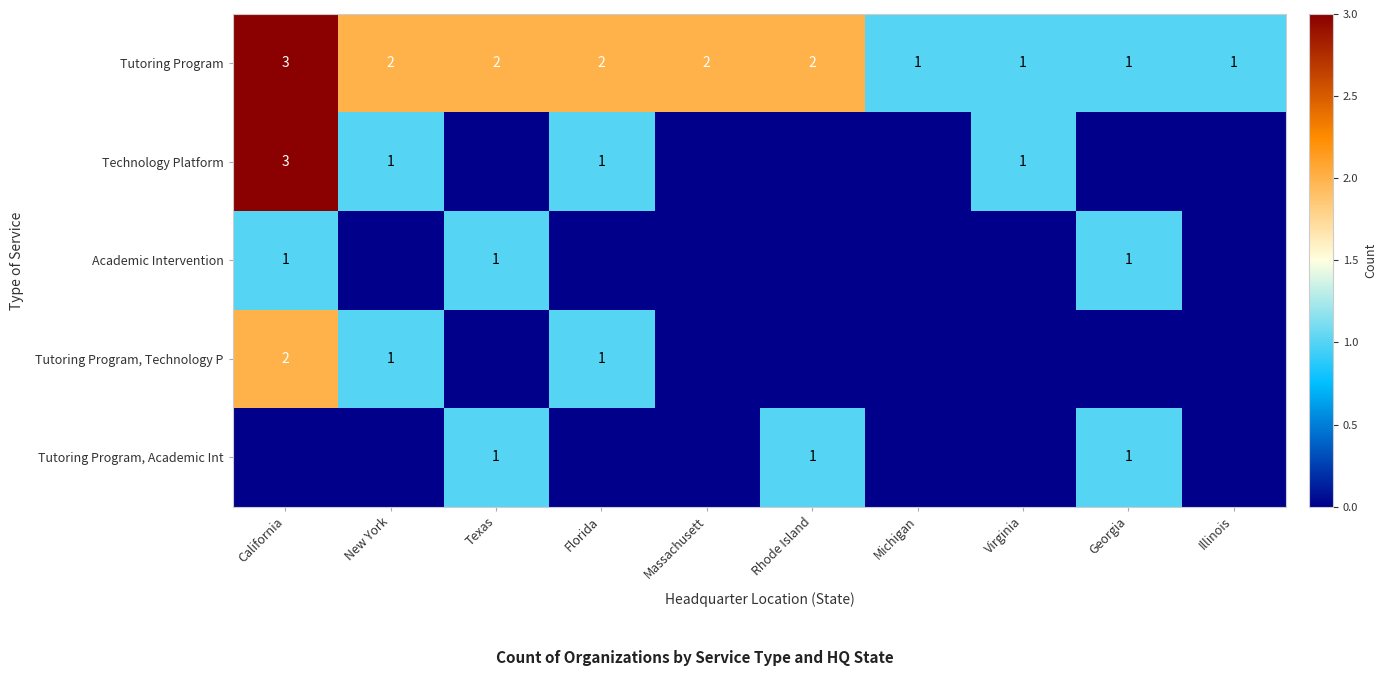

Between Massachusett and Michigan, which is larger?

Massachusett